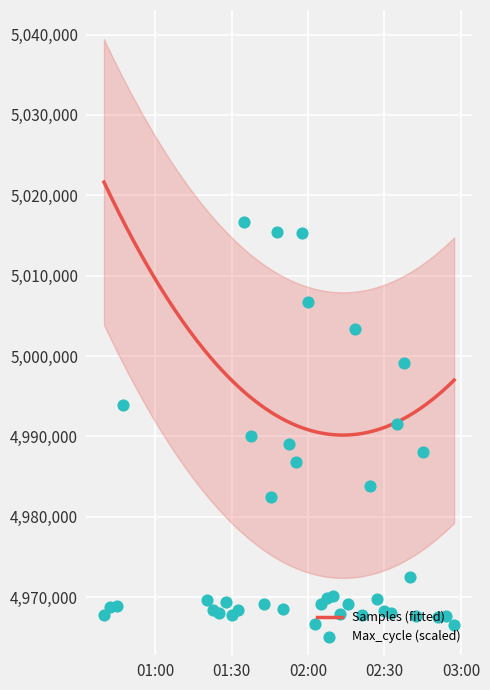

What is the ratio of the value at 2022/12/15 00:47:23 to the value at 2022/12/15 02:21:09?

1.0